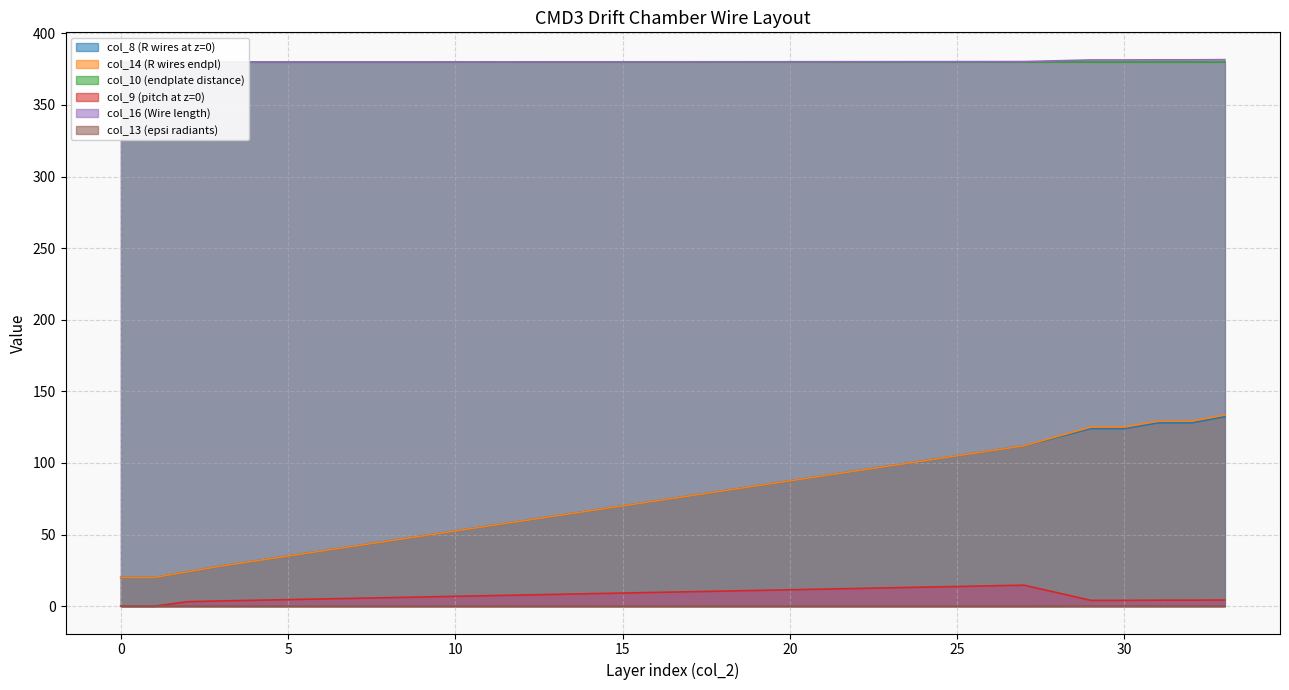

How many lines are shown in the chart?

5